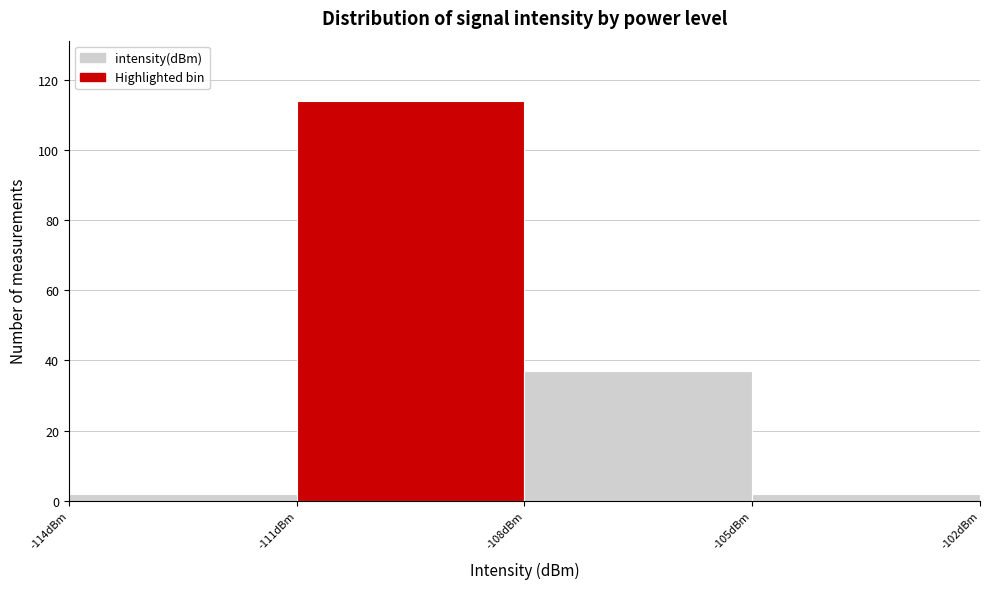

Which range on the x-axis has the tallest bar?

-111 to -108